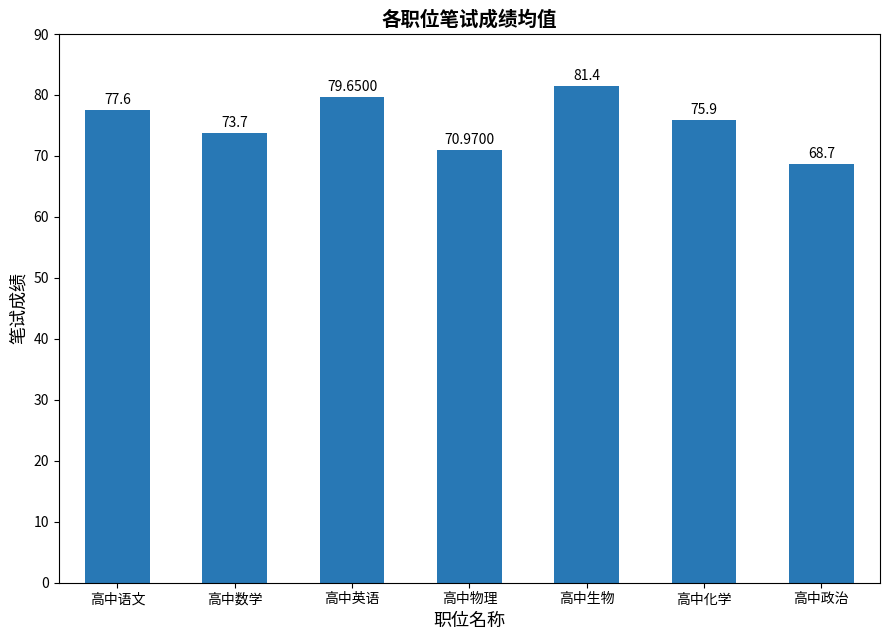

How many categories are shown in the chart?

7